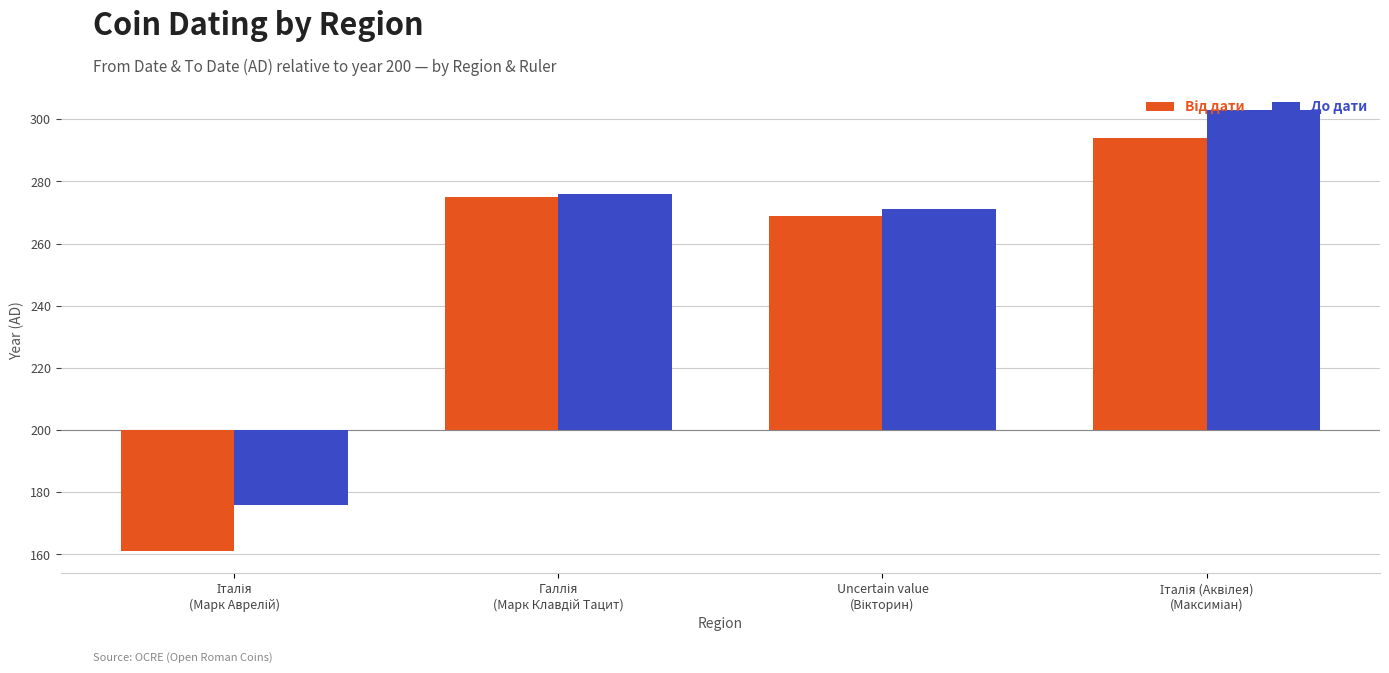

Is it true that Від дати equals 36 at Uncertain value
(Вікторин)?

False